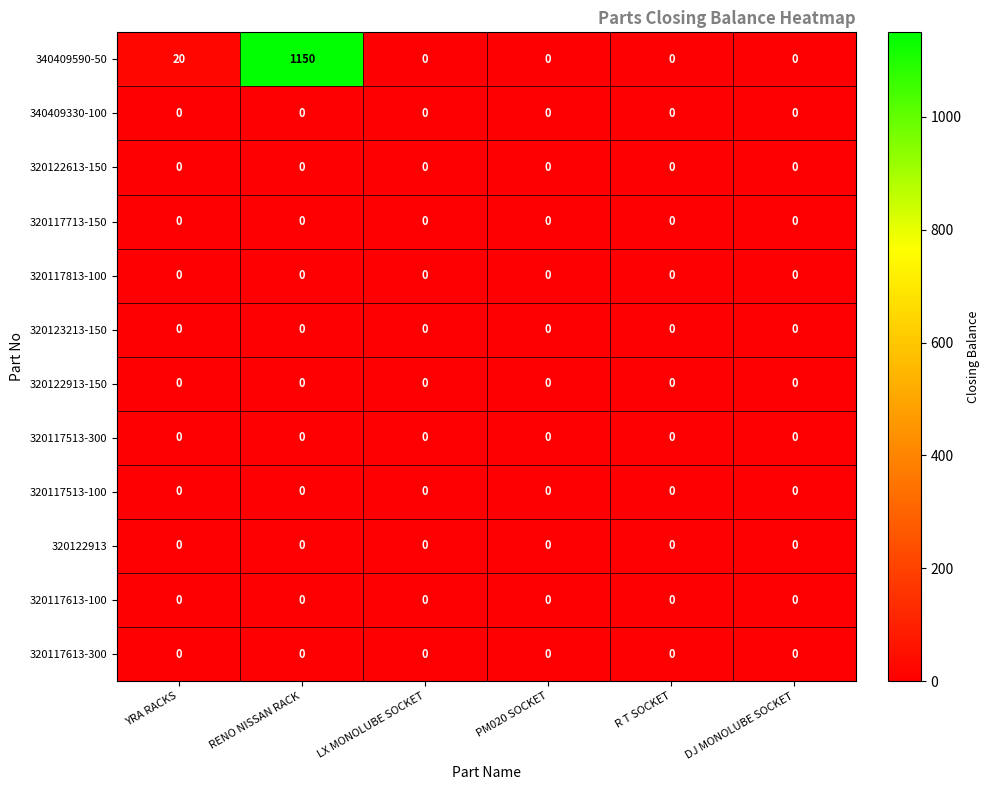

Count the number of categories in the chart.

6